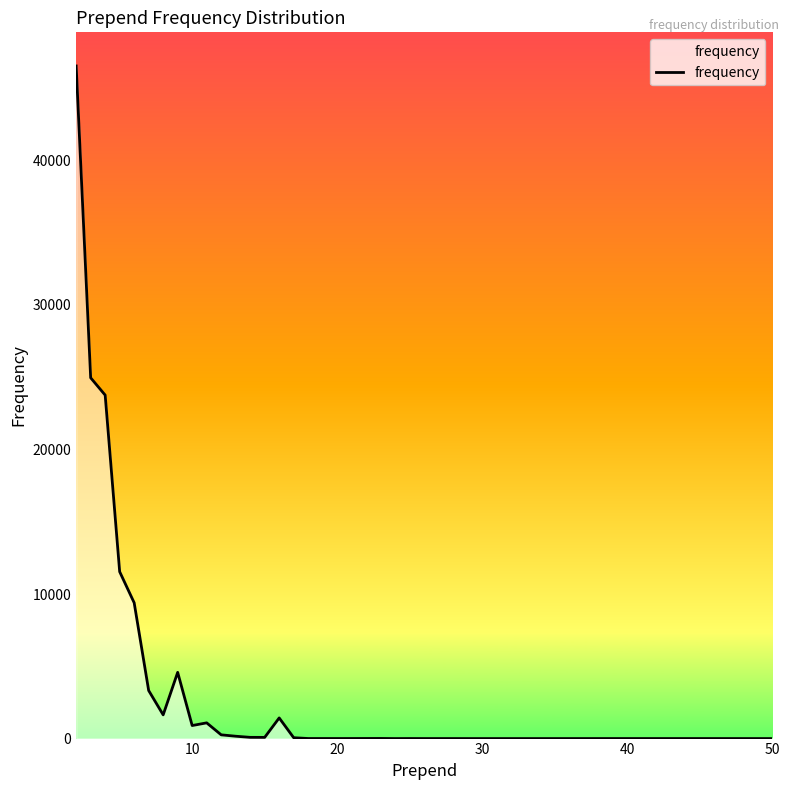

What is the average value?

3935